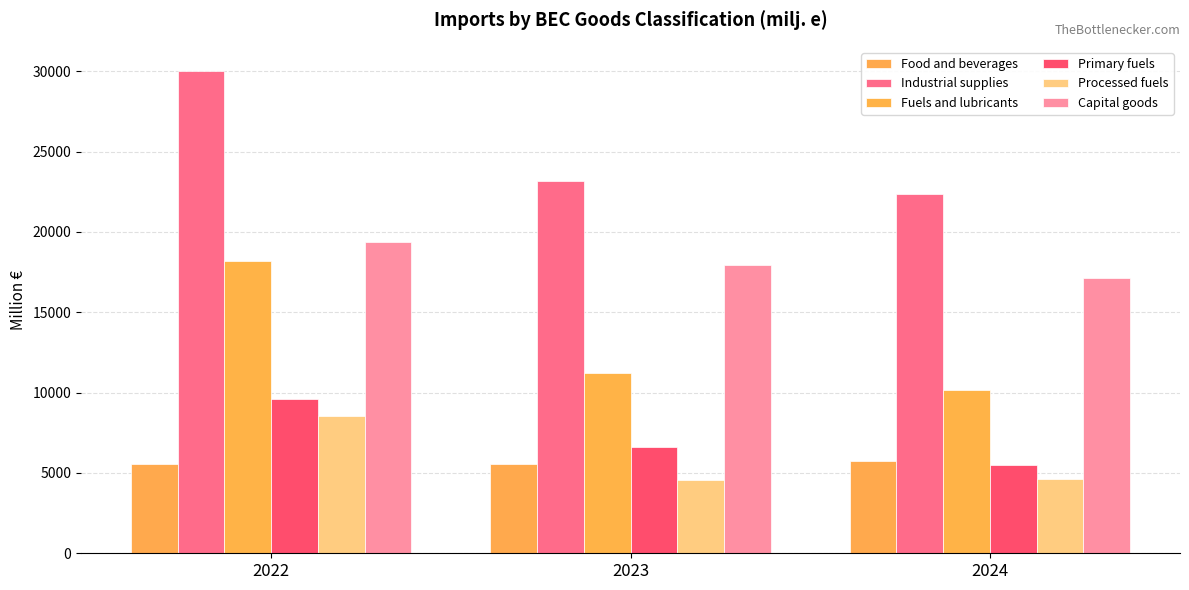

What is the sum of all Fuels and lubricants values?

39505.9